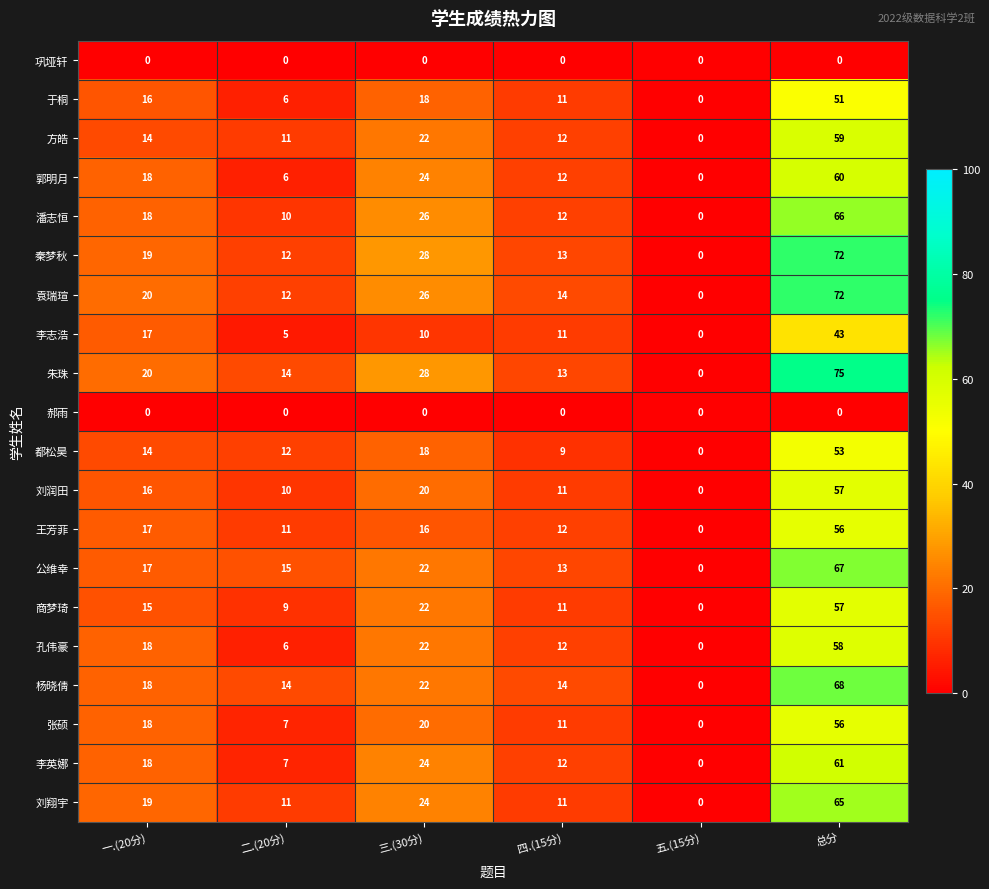

Which category has the highest value across all series?

总分